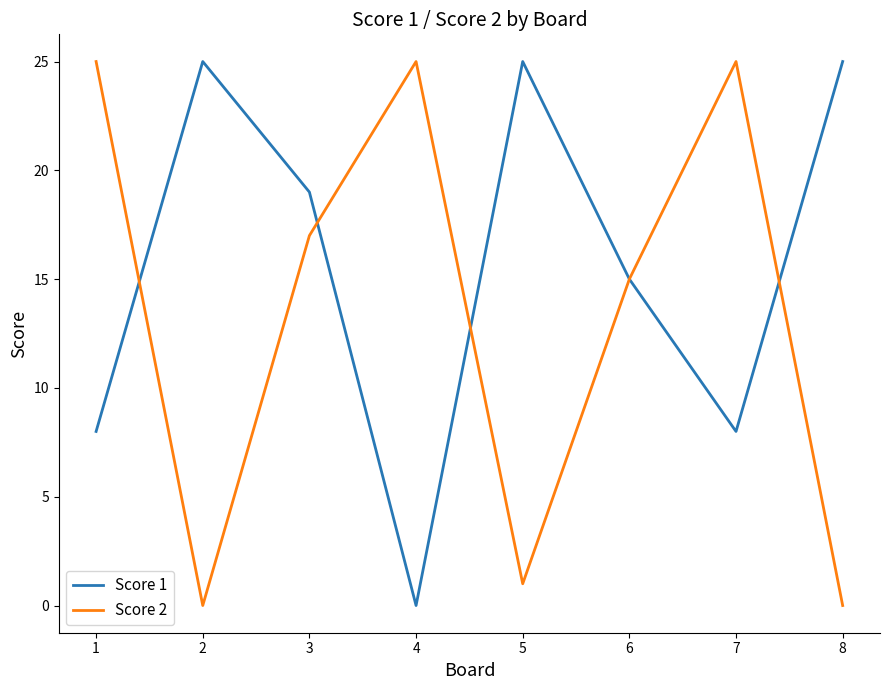

What are all the series names shown in the legend?

Score 1, Score 2